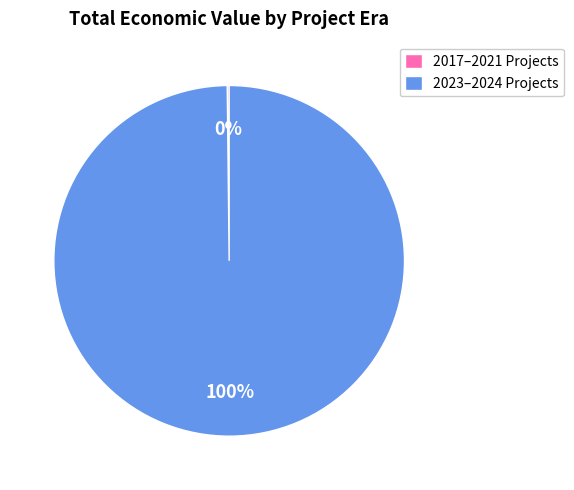

Is it true that 2023–2024 Projects is 100% of the pie?

True